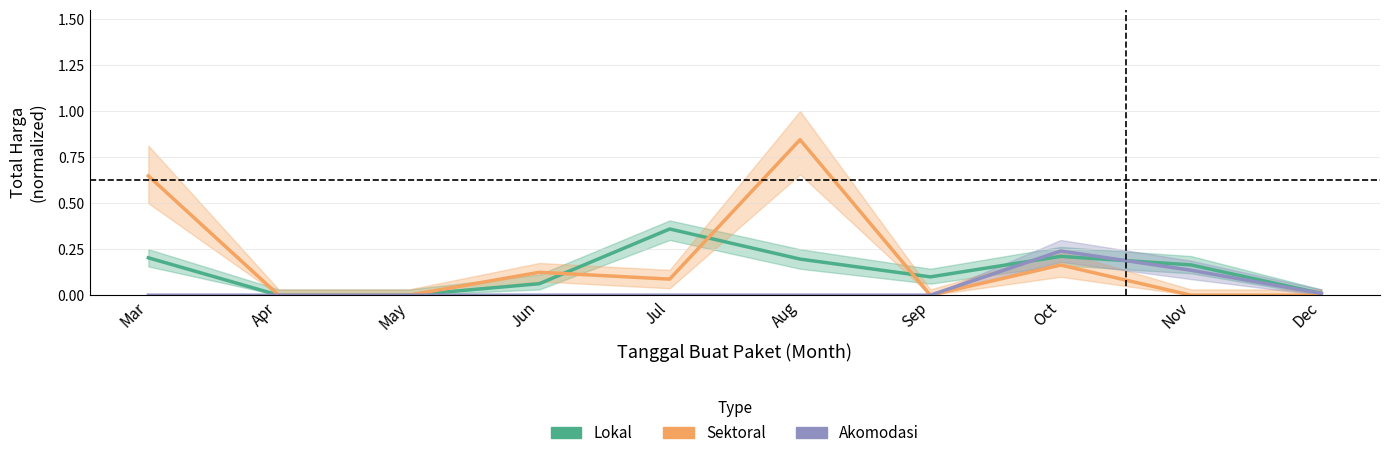

What is the maximum value shown in the chart?

0.8